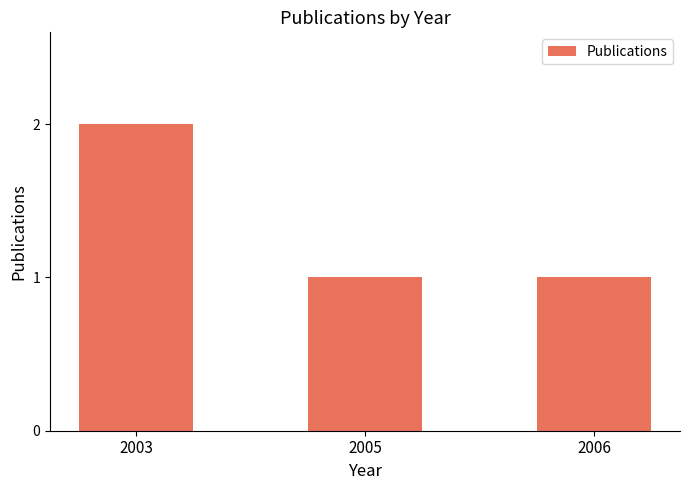

Reading left to right, what are all the values shown in this chart?

2	1	1